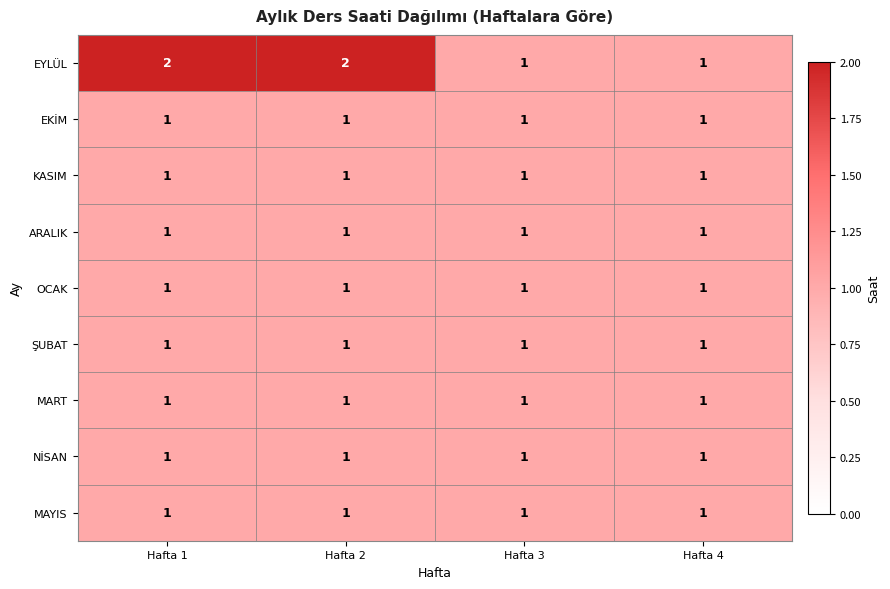

What is the spread (max minus min) of values at Hafta 2?

1